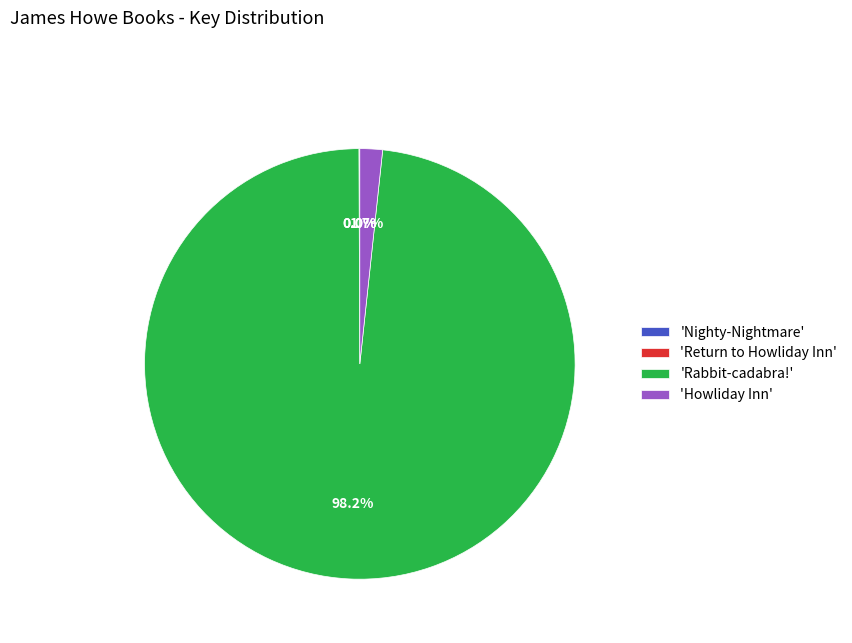

What portion of the pie excludes 'Howliday Inn'?

98.3%